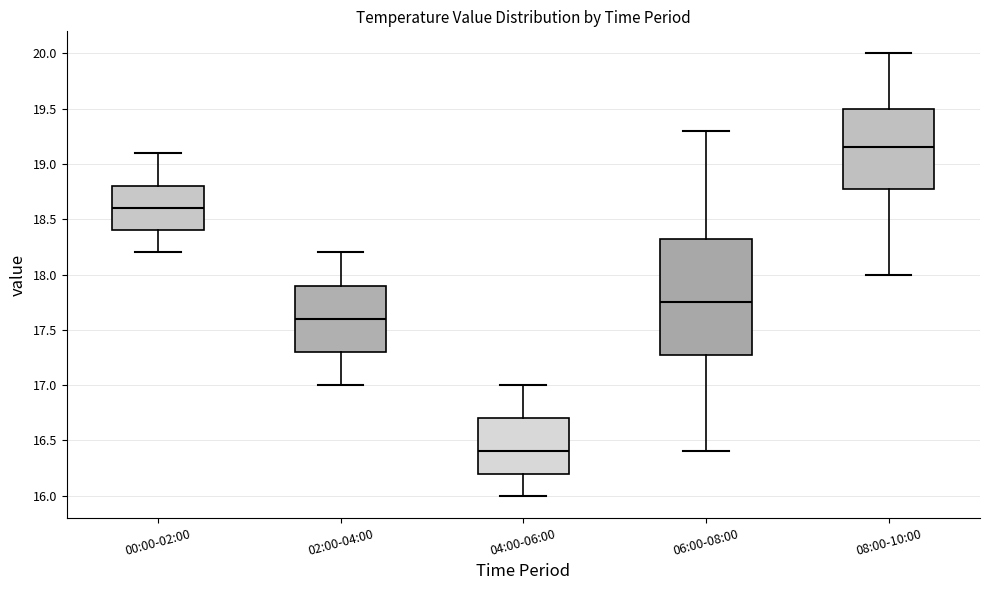

Reading left to right, transcribe this box plot: for each box, give where its median line is, the range the box spans, and where its two whiskers end, as read against the y-axis. The values are not printed on the chart, so give them approximately, as read against the axis.

00:00-02:00: median 18.60, box 18.40 to 18.80, whiskers 18.20 to 19.10
02:00-04:00: median 17.60, box 17.30 to 17.90, whiskers 17.00 to 18.20
04:00-06:00: median 16.40, box 16.20 to 16.70, whiskers 16.00 to 17.00
06:00-08:00: median 17.75, box 17.30 to 18.35, whiskers 16.40 to 19.30
08:00-10:00: median 19.15, box 18.80 to 19.50, whiskers 18.00 to 20.00